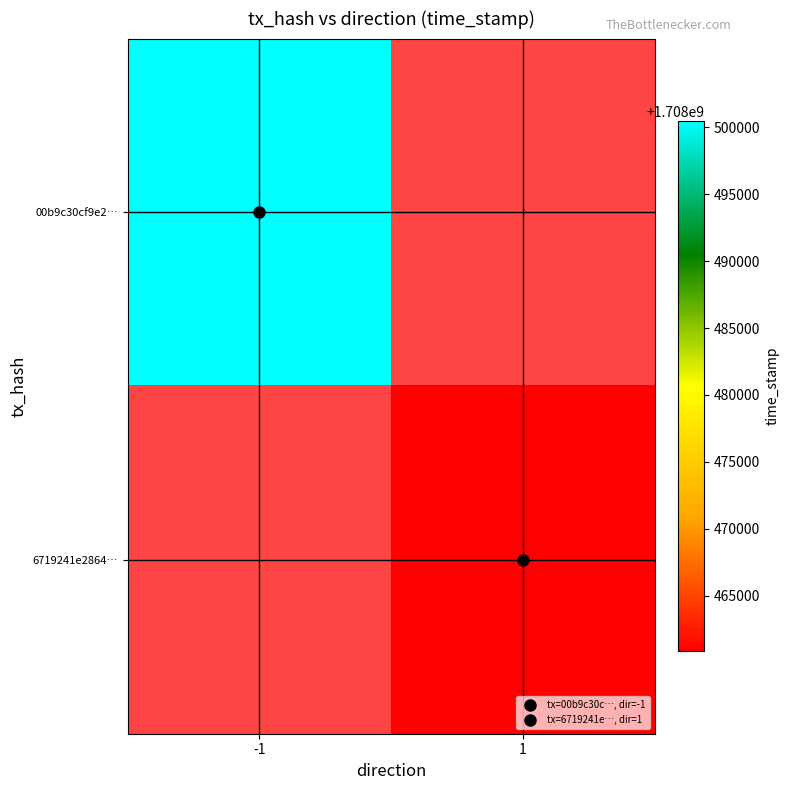

Reading left to right, list all the values displayed in this chart.

00b9c30cf9e2…: -1=1708500484	1=0
6719241e2864…: -1=0	1=1708460833